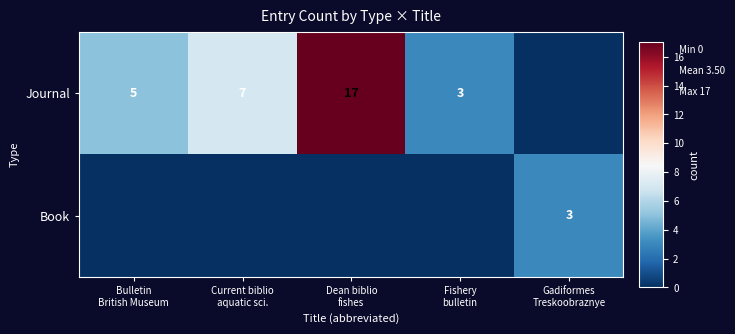

What value does the Journal series have at Dean biblio fishes, to the nearest 5?

15